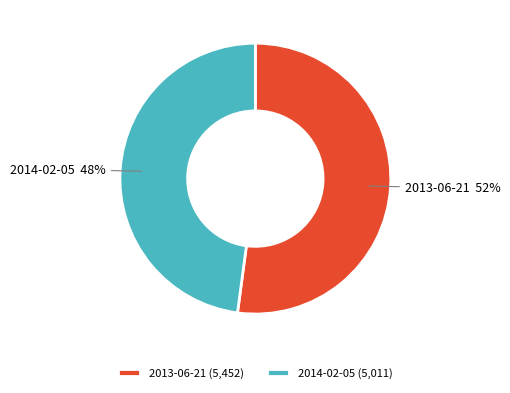

How many slices are in this pie chart?

2